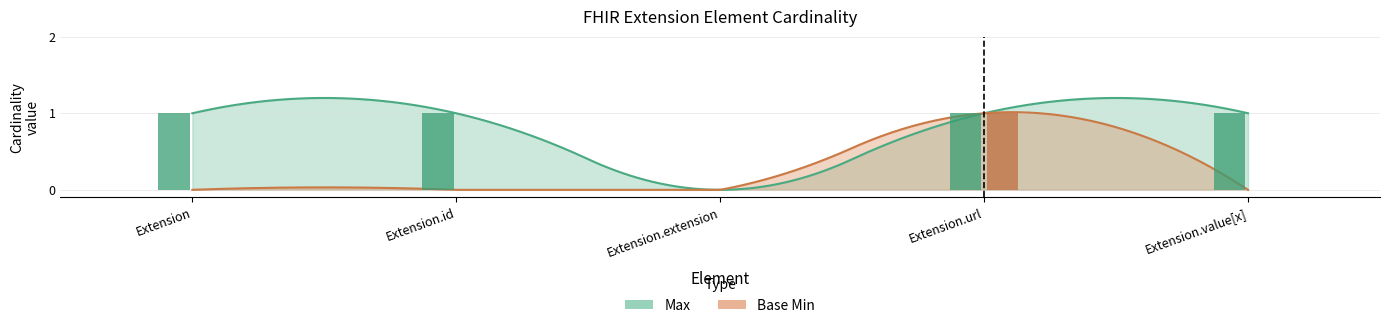

What is the sum of all Max values?

4